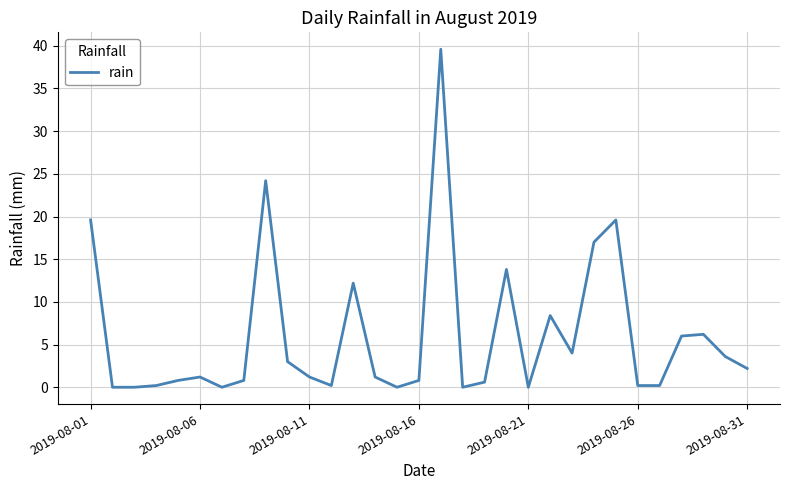

What is the maximum value shown in the chart?

39.6